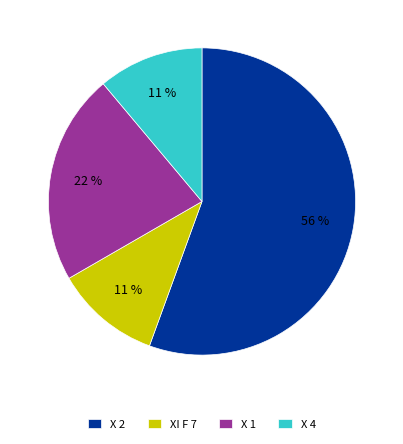

What is the ratio of the value at X 4 to the value at XI F 7?

1.0